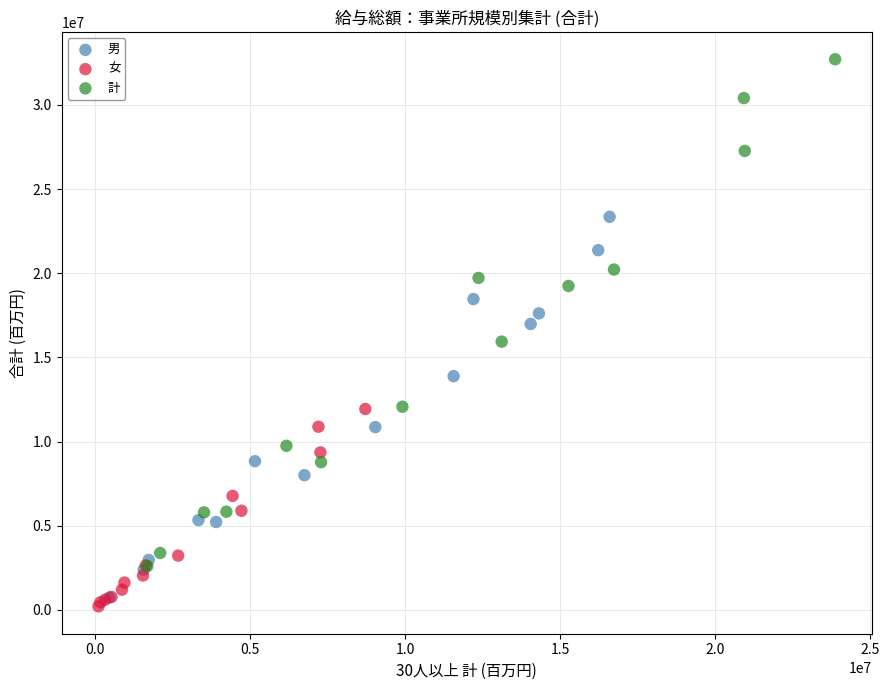

Which series has the largest Y range (max minus min)?

計